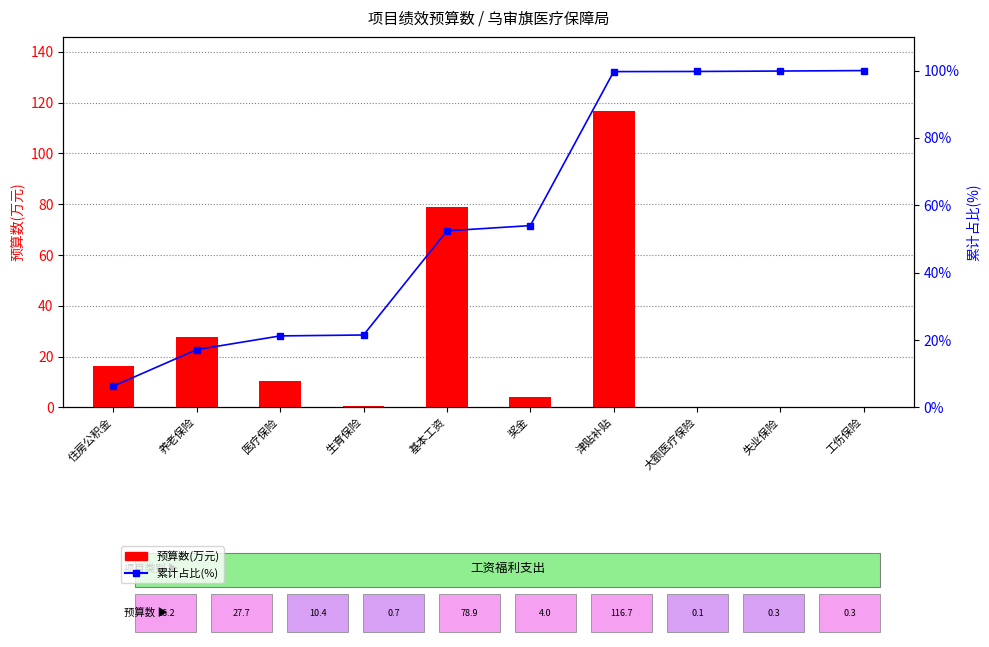

What is the difference between the 预算数(万元) values at 住房公积金 and 奖金?

12.2